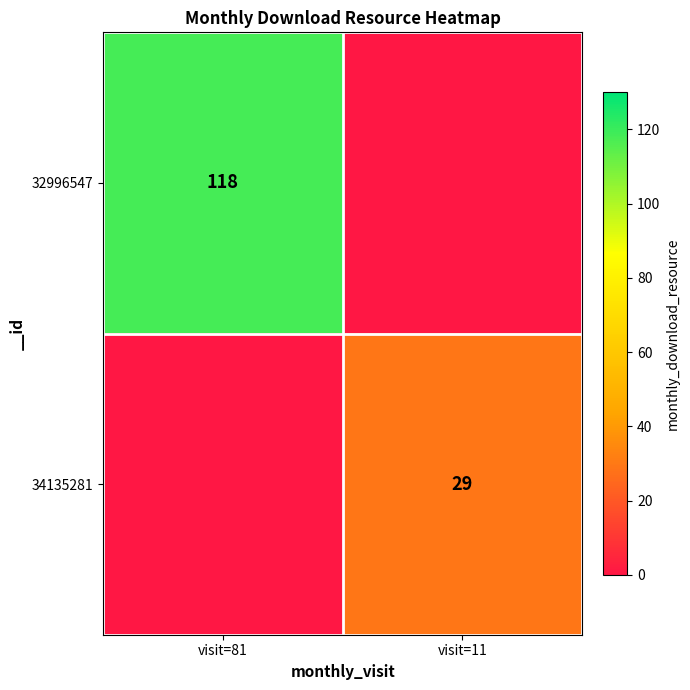

The 34135281 series shows 29 at visit=11. True or false?

True